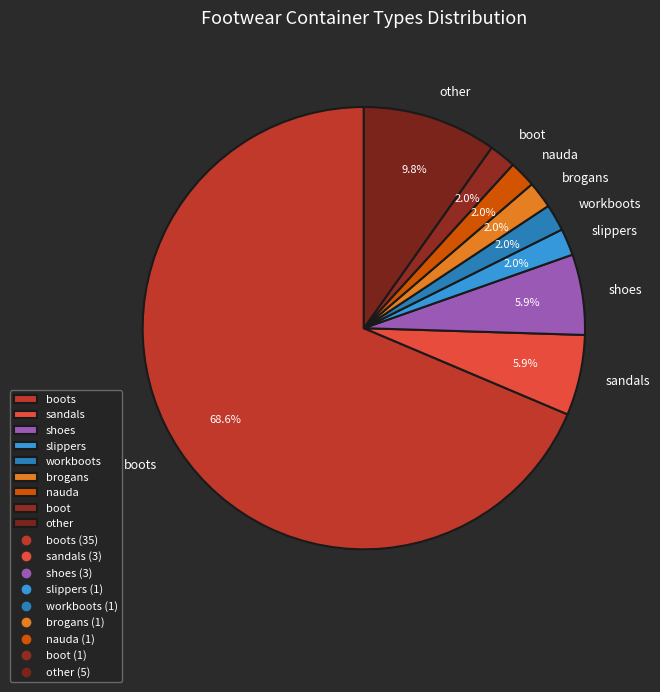

What percentage is NOT represented by shoes?

94.1%